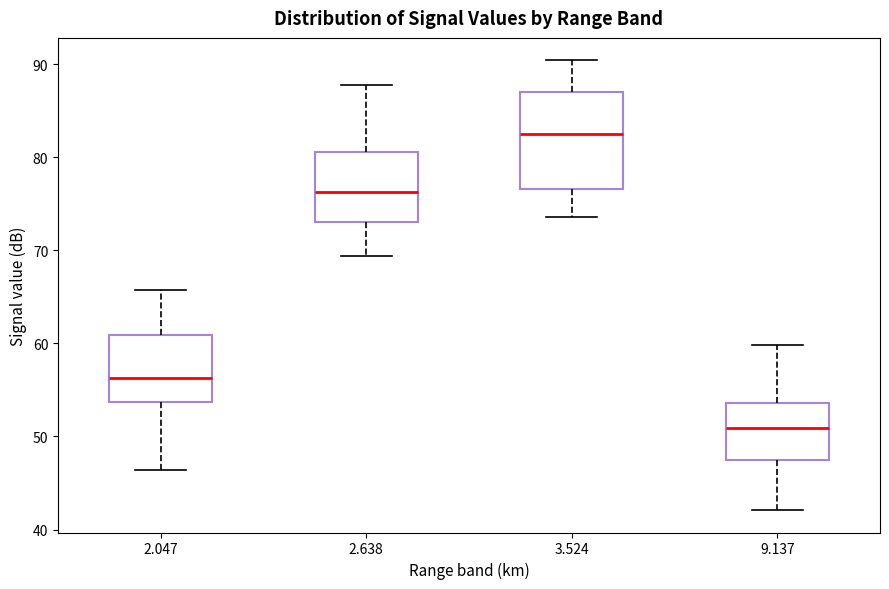

Where does the upper whisker of the box at x = 3.524 end on the y-axis? The values are not printed on the chart, so give them approximately, as read against the axis.

90